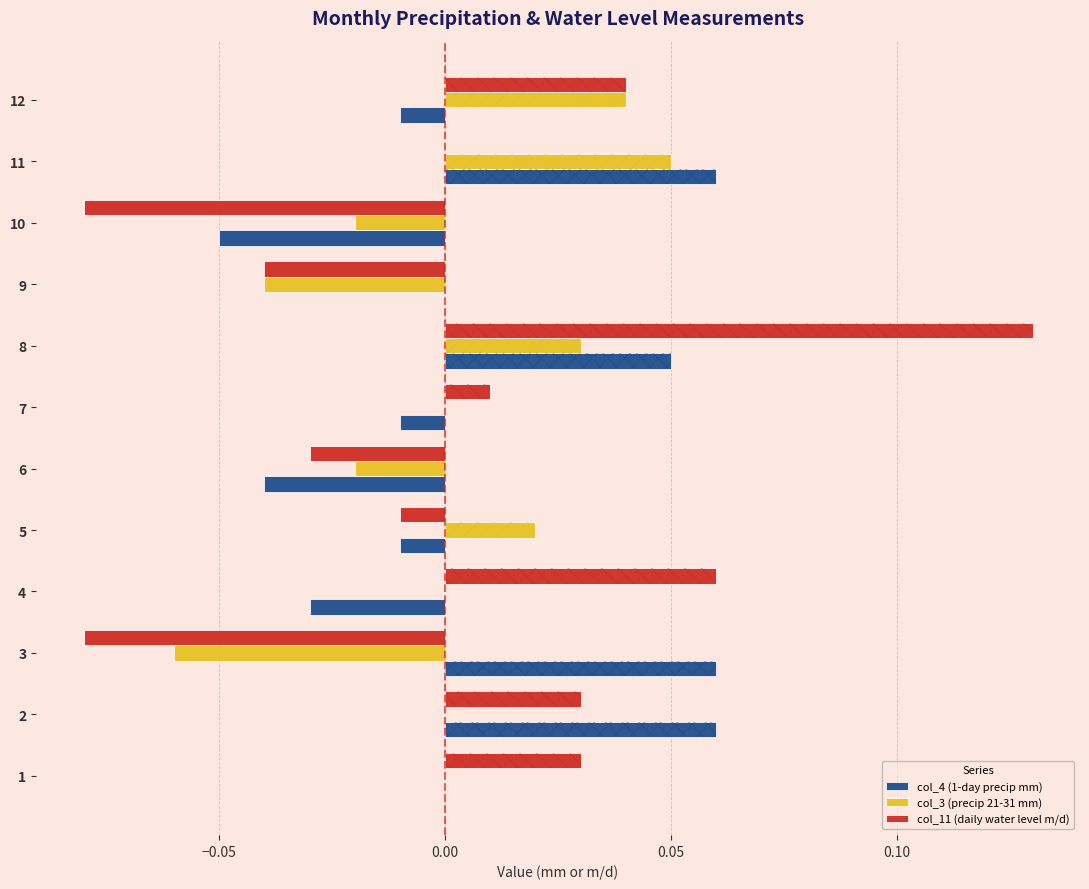

Reading left to right, what are all the values shown in this chart?

col_4 (1-day precip mm): 0.0	0.1	0.1	-0.0	-0.0	-0.0	-0.0	0.1	0.0	-0.1	0.1	-0.0
col_3 (precip 21-31 mm): 0.0	0.0	-0.1	0.0	0.0	-0.0	0.0	0.0	-0.0	-0.0	0.1	0.0
col_11 (daily water level m/d): 0.0	0.0	-0.1	0.1	-0.0	-0.0	0.0	0.1	-0.0	-0.1	0.0	0.0